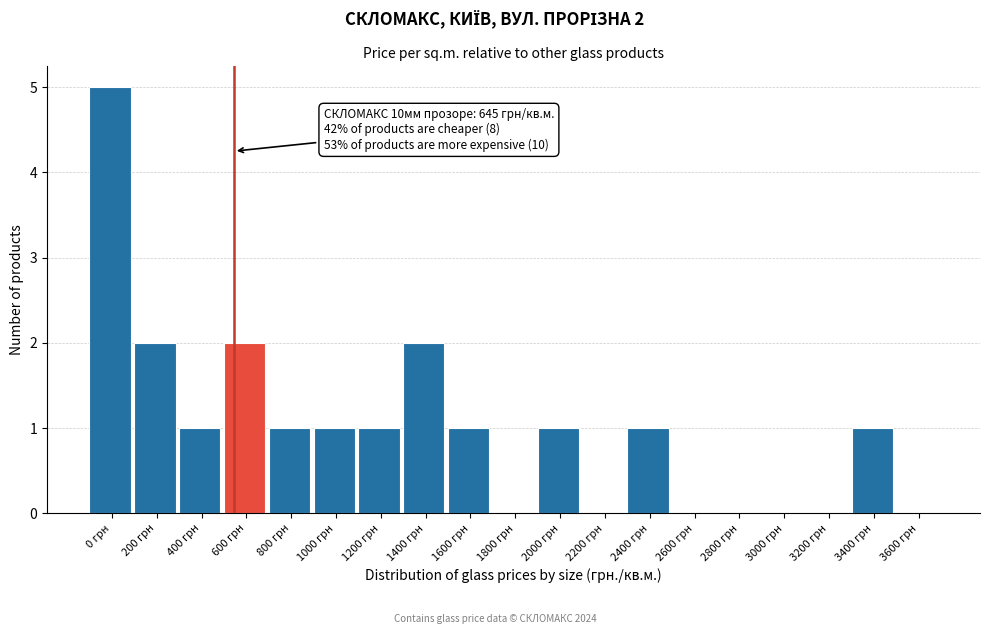

Reading right to left, transcribe all the data shown in this chart.

3600 грн=0	3400 грн=1	3200 грн=0	3000 грн=0	2800 грн=0	2600 грн=0	2400 грн=1	2200 грн=0	2000 грн=1	1800 грн=0	1600 грн=1	1400 грн=2	1200 грн=1	1000 грн=1	800 грн=1	600 грн=2	400 грн=1	200 грн=2	0 грн=5